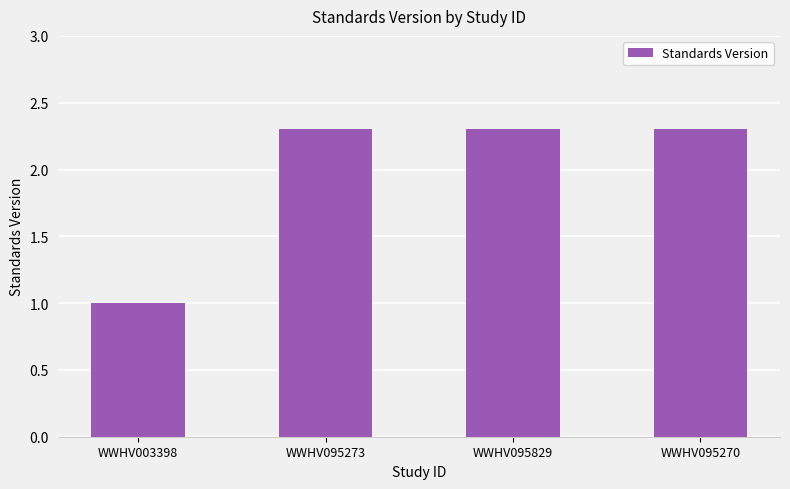

What value does the data have at WWHV095829?

2.3